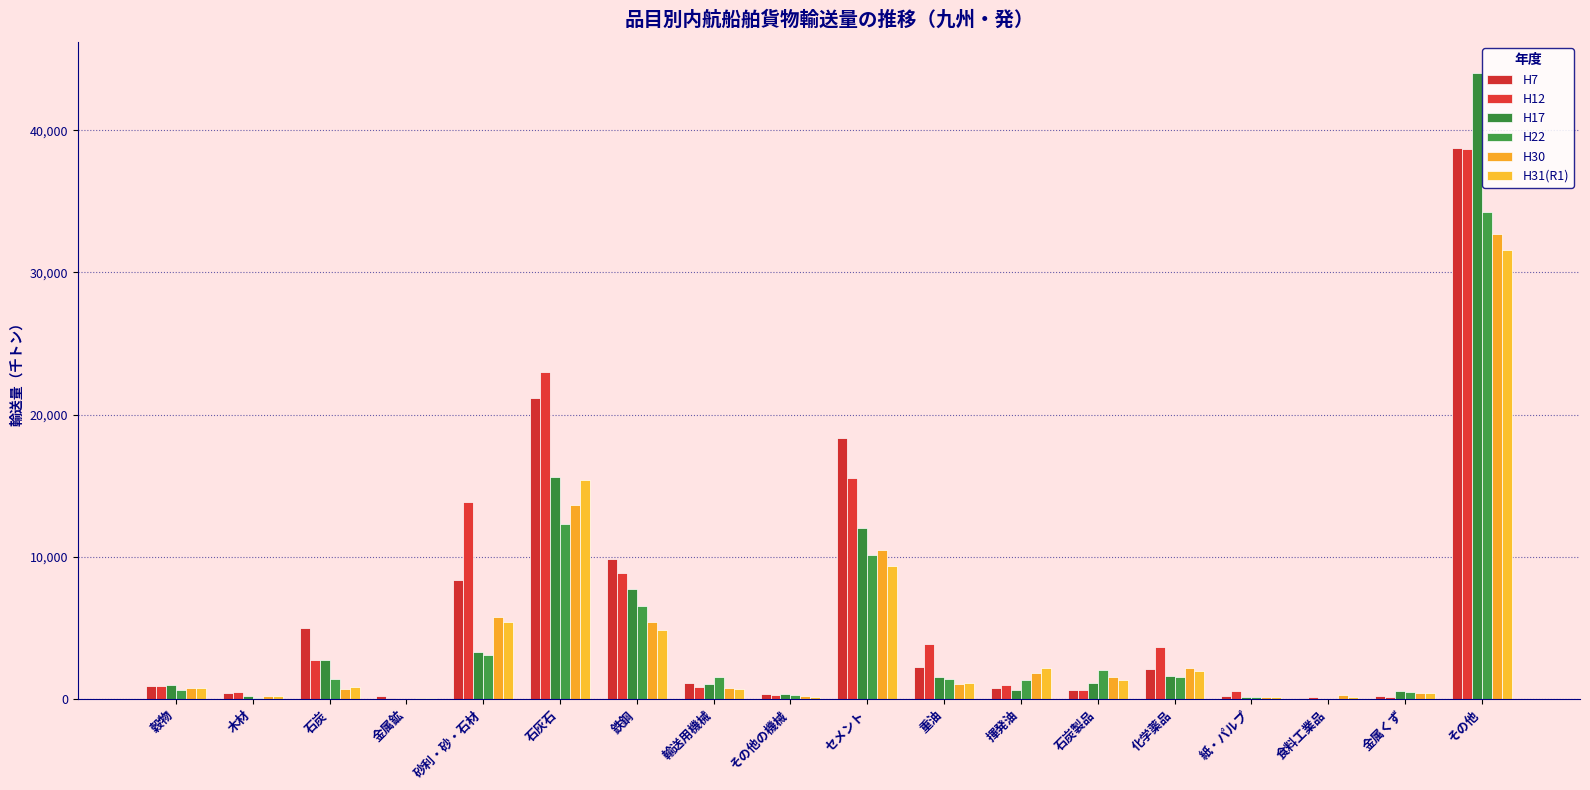

How many groups of bars are there?

18